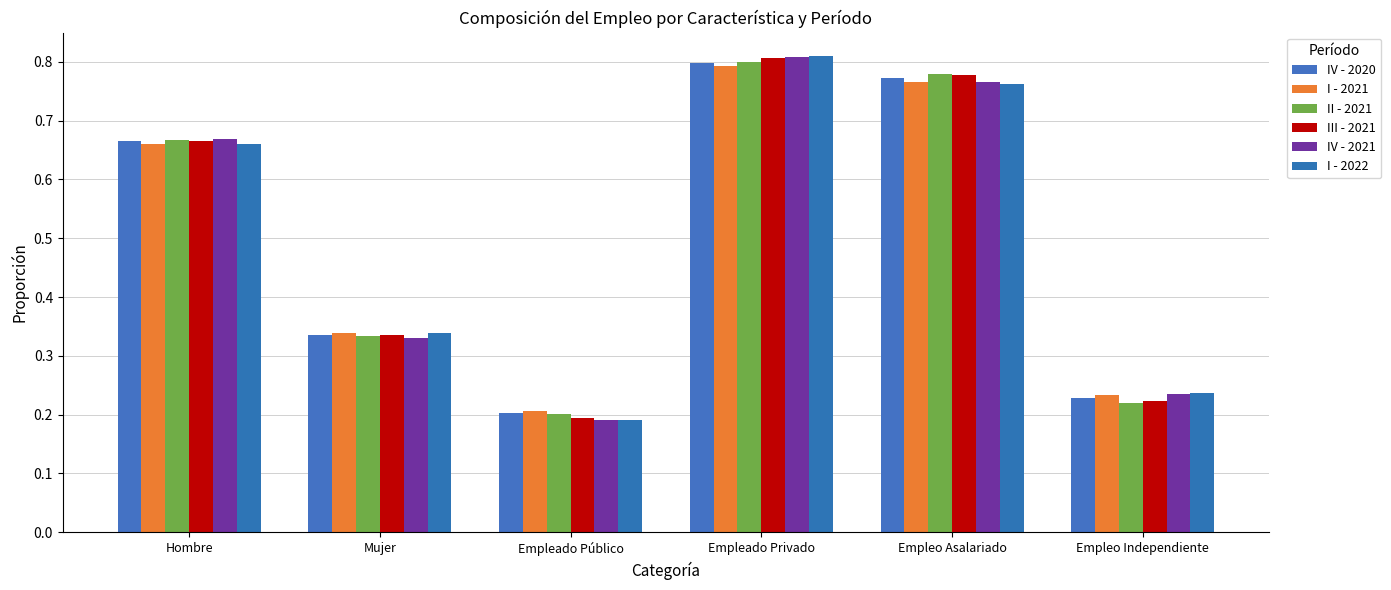

What is the total value across all series at Empleado Privado?

4.8